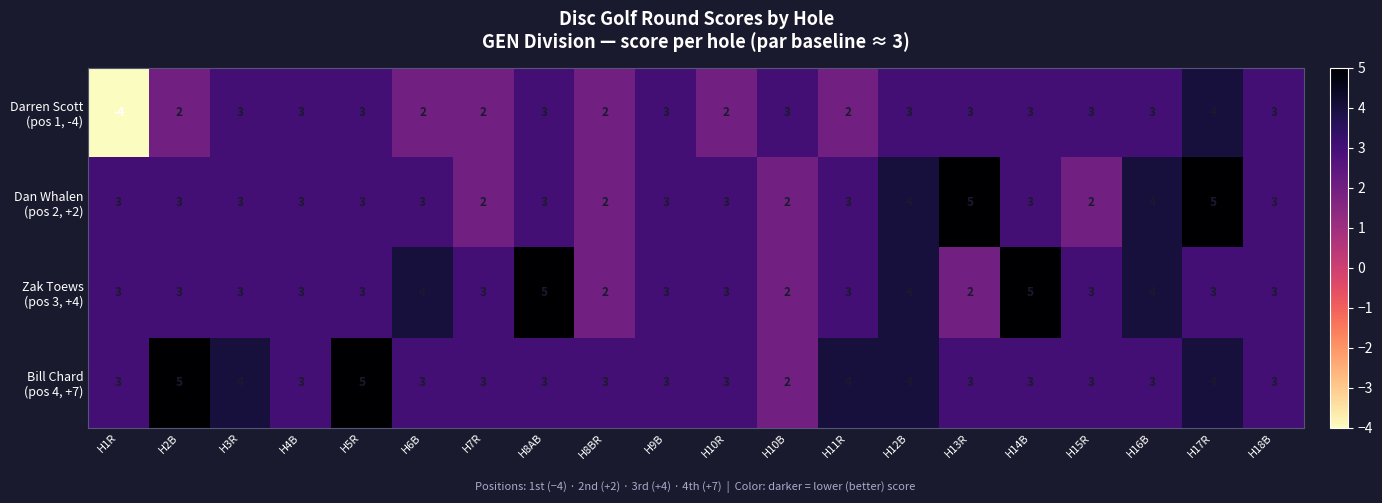

At which category is the sum across all series the highest?

H17R